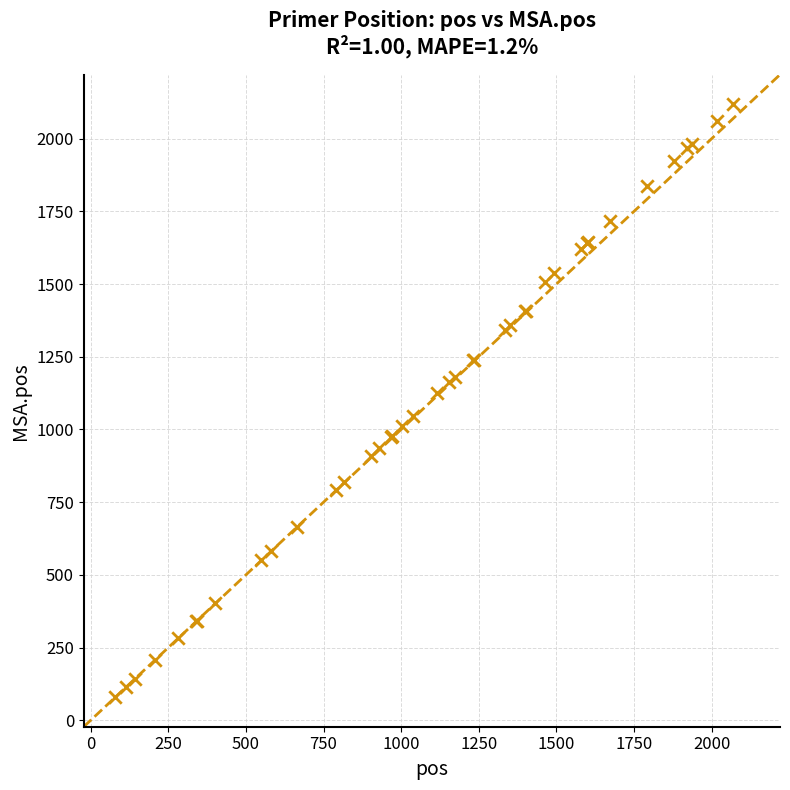

What Y value in the scatter plot is closest to 1099?

1124